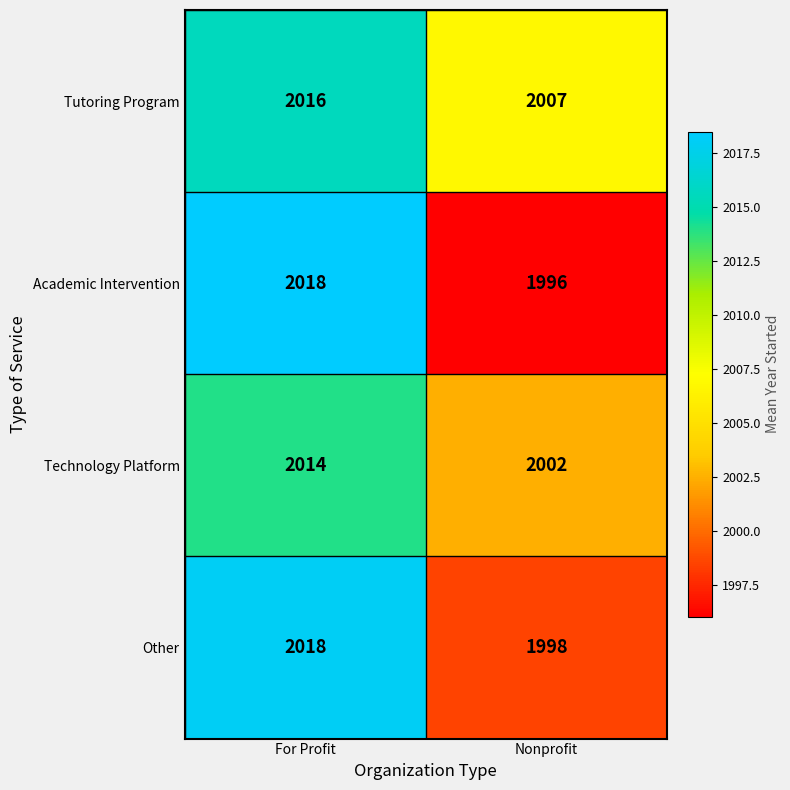

What is the approximate value of Technology Platform at Nonprofit, to the nearest 10?

2000